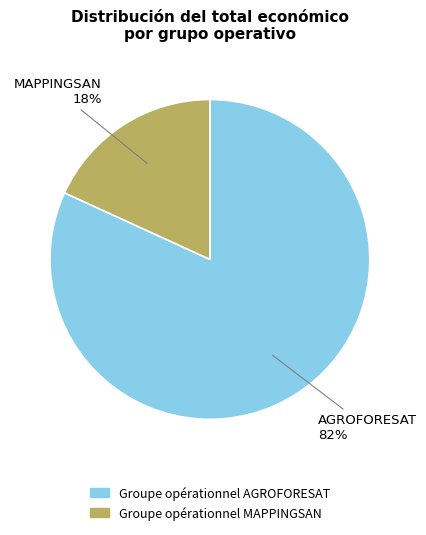

What is the majority slice?

Groupe opérationnel AGROFORESAT